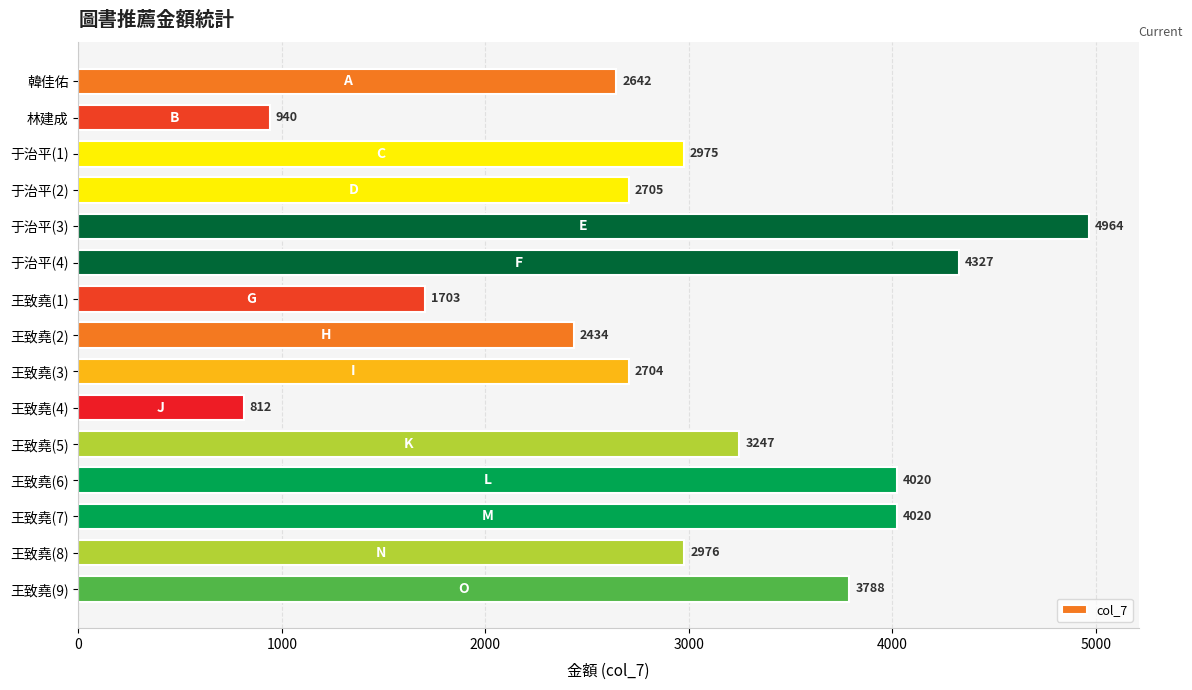

Are the bars horizontal?

Yes